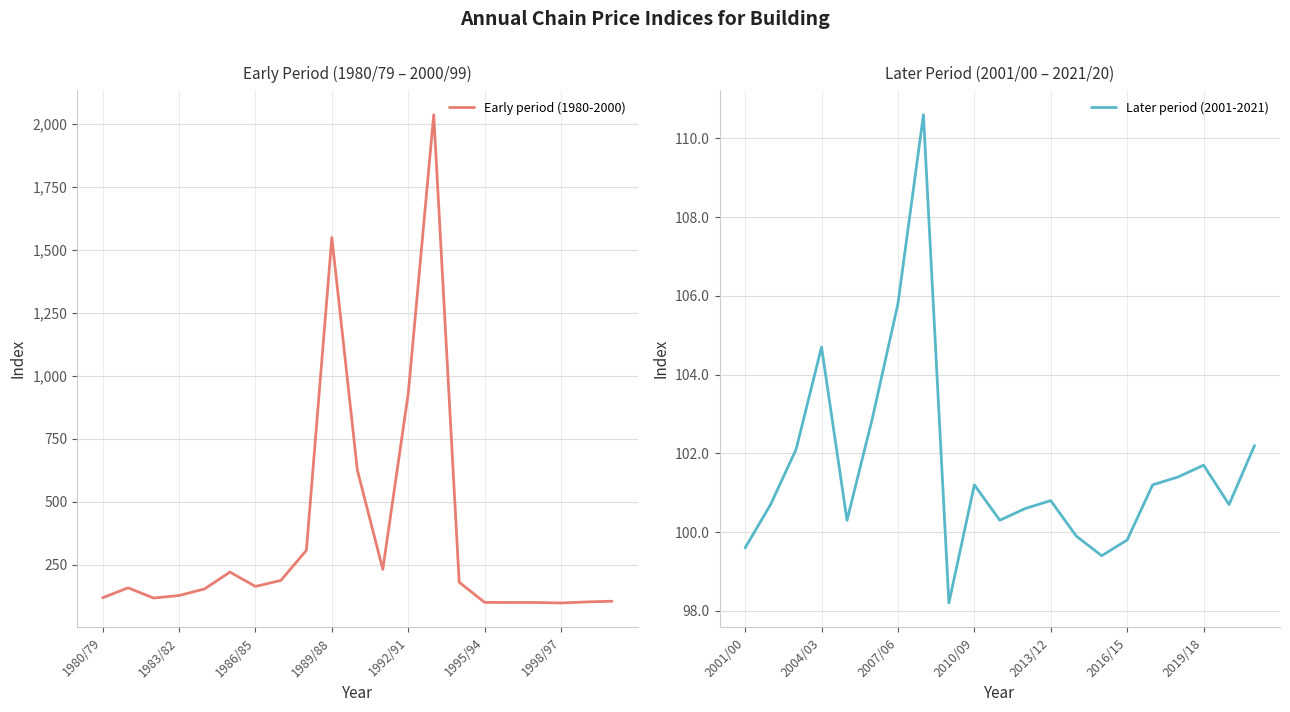

True or false: Early period (1980-2000) has a value of 424.5 at 1992/91.

False